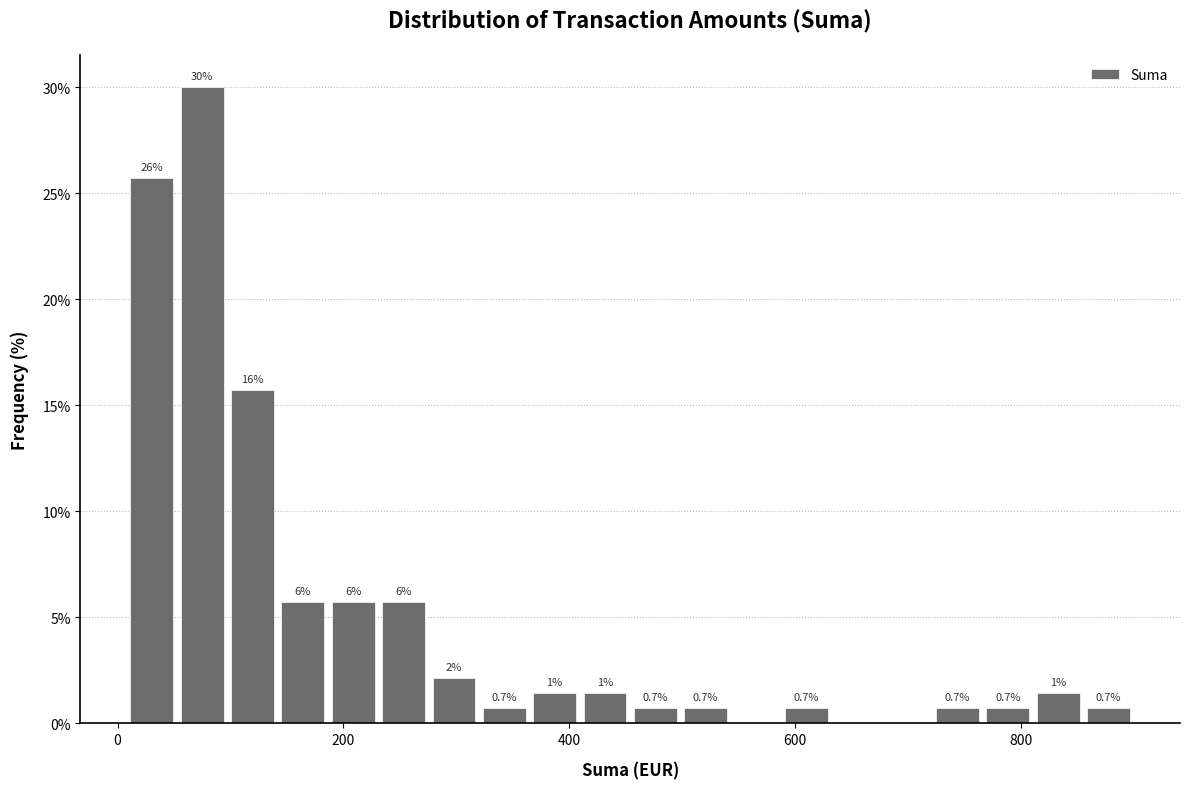

Read against the x-axis, roughly where is the centre of the tallest bar?

80